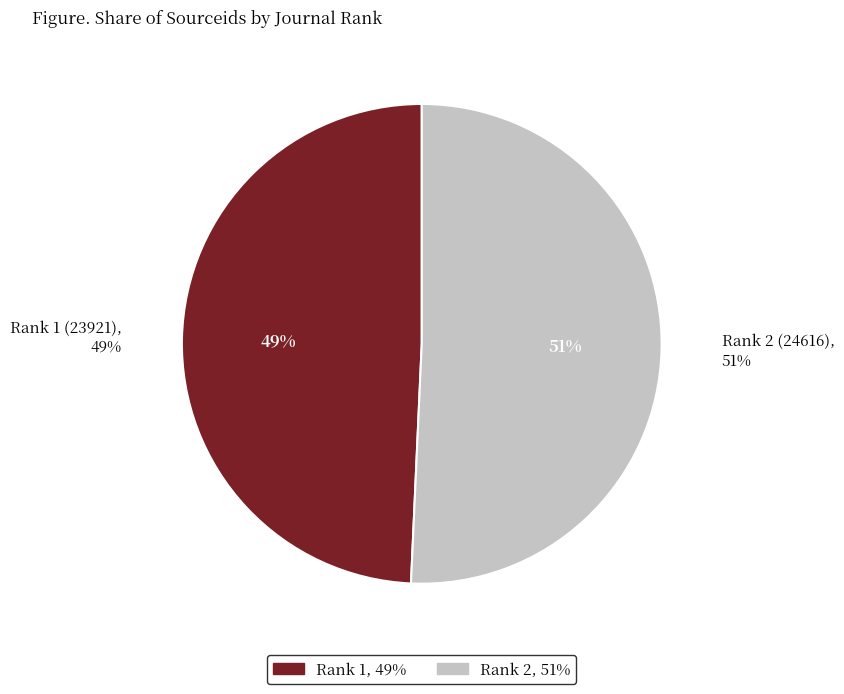

How many segments does this pie chart have?

2